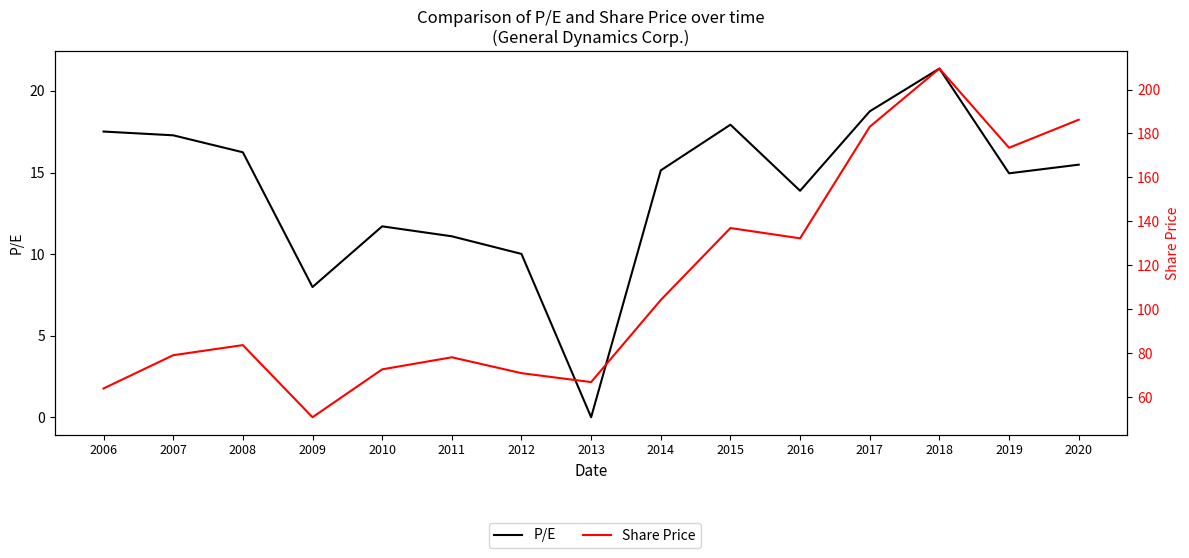

The P/E series shows 23.3 at 2016. True or false?

False